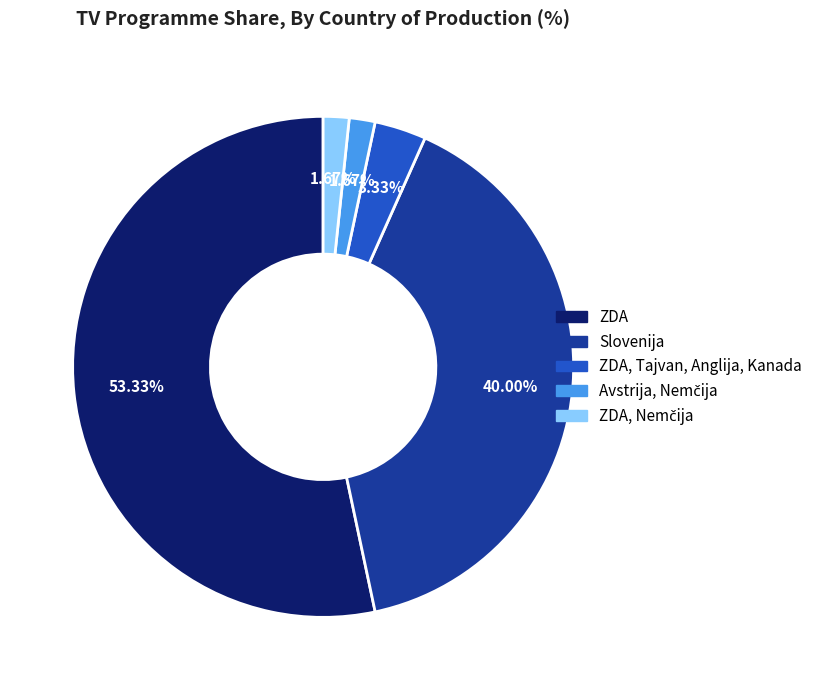

To the nearest percent, what is the difference between the largest and smallest slice percentages?

52%